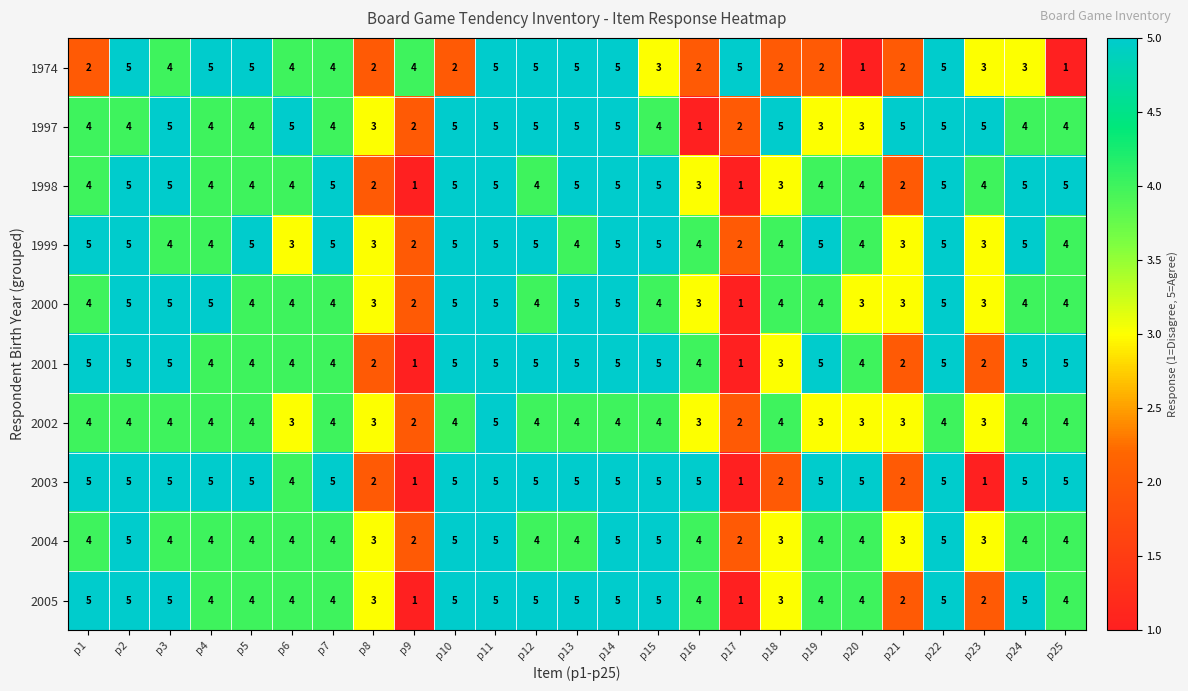

What is the average value of the 2005 series?

4